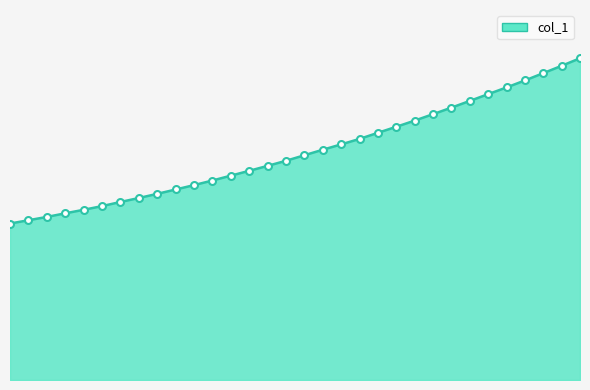

Does the chart display data point markers on the line(s)?

No